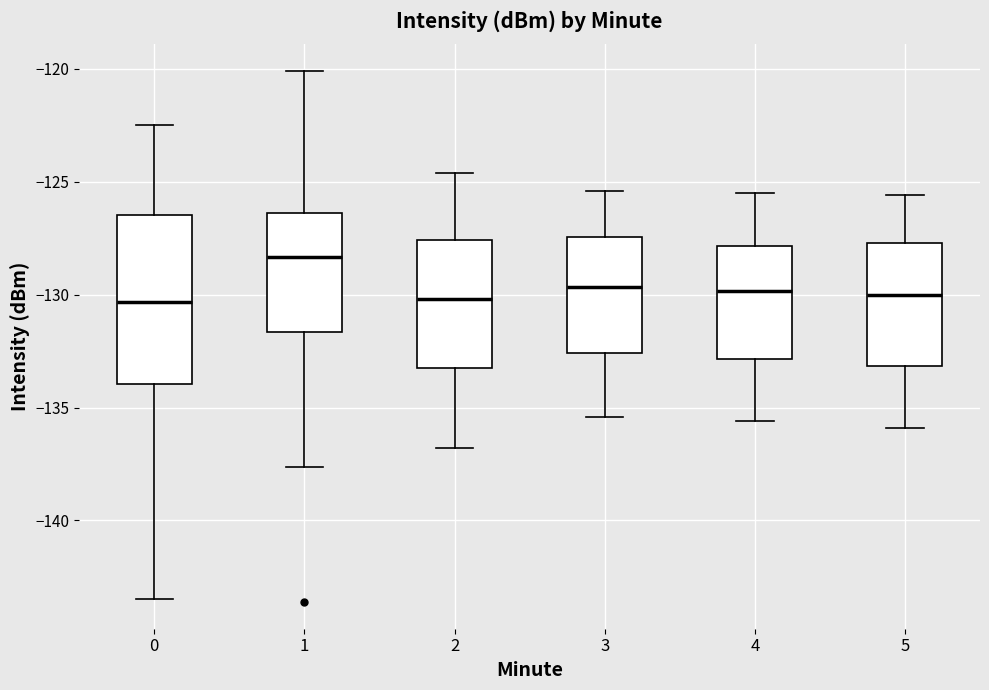

Which box's median line is the highest?

1